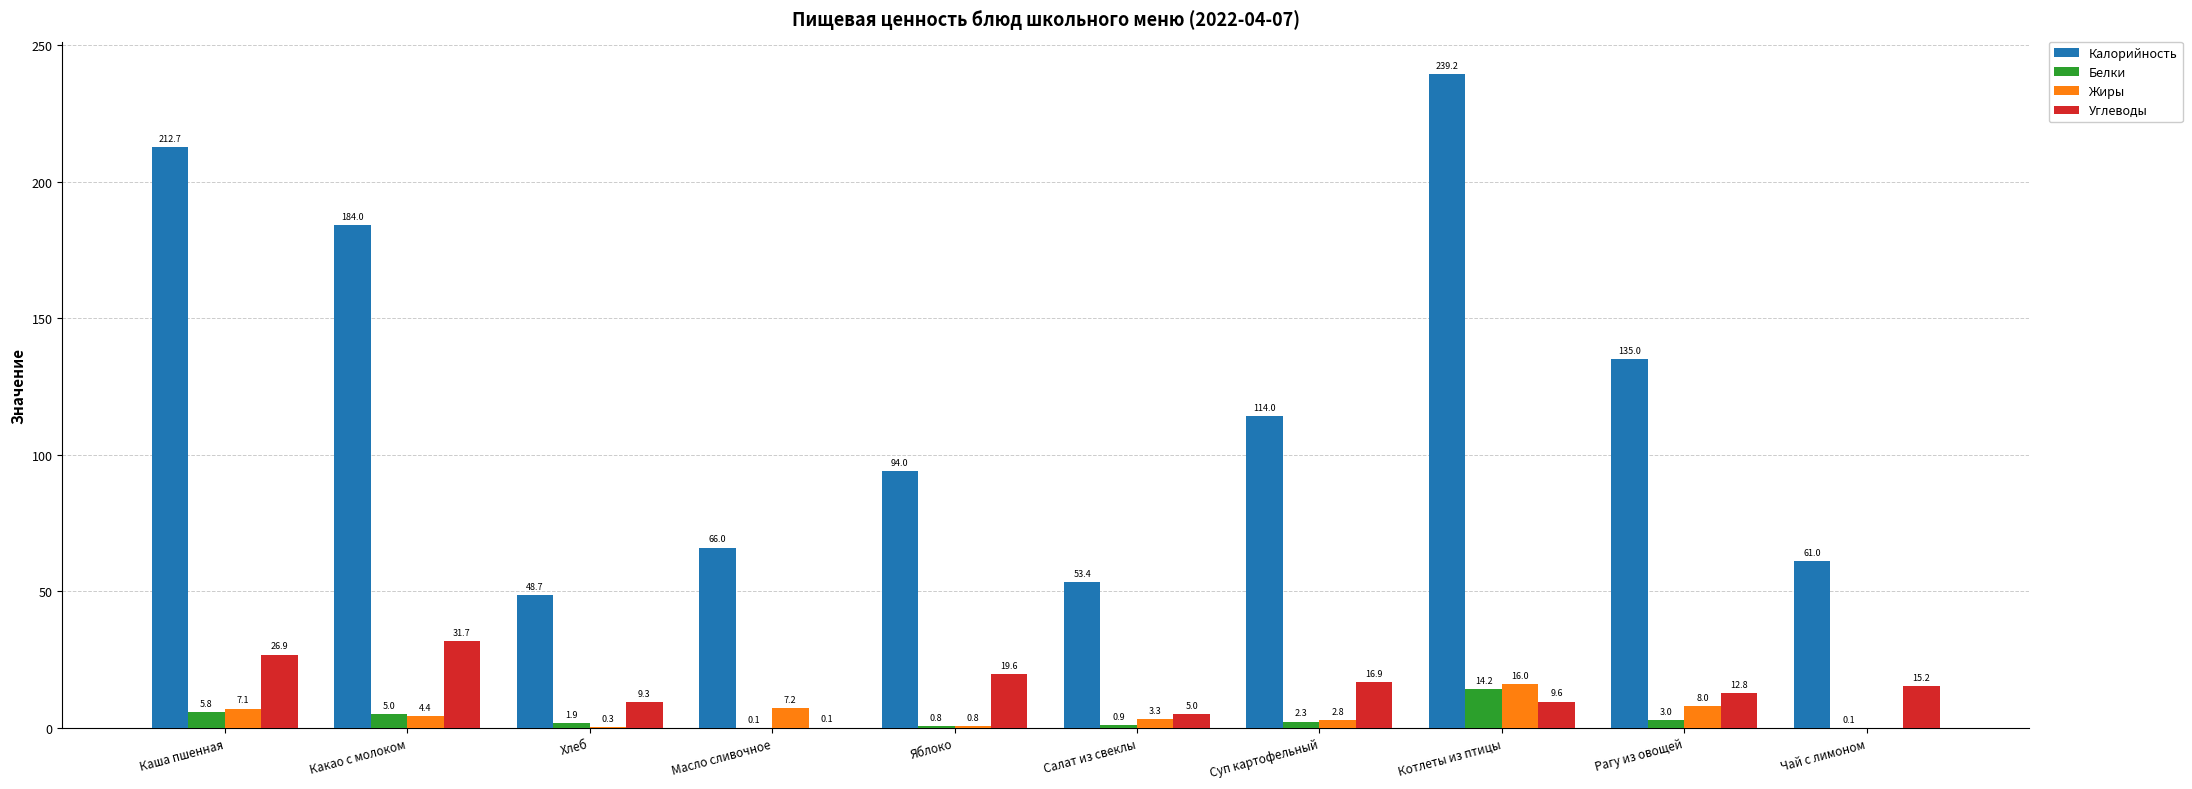

Which series changed the most between Каша пшенная and Салат из свеклы?

Калорийность